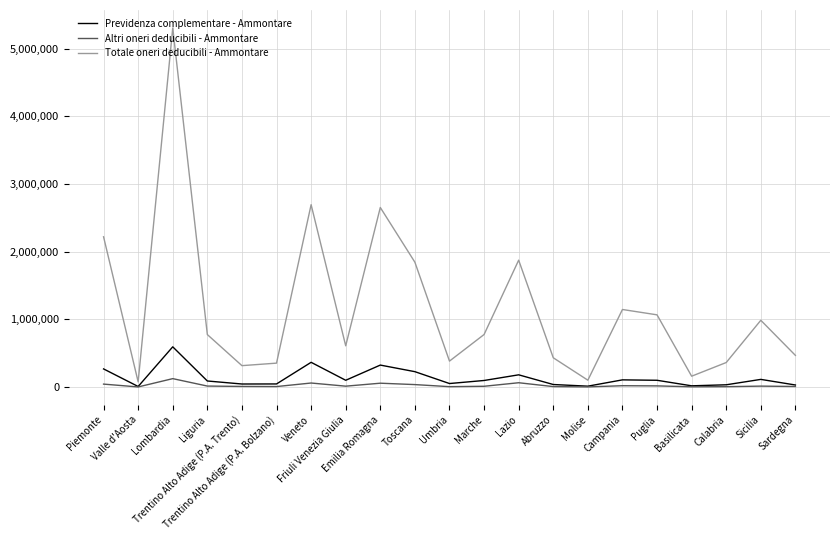

At which category does the chart reach its peak across all series?

Lombardia